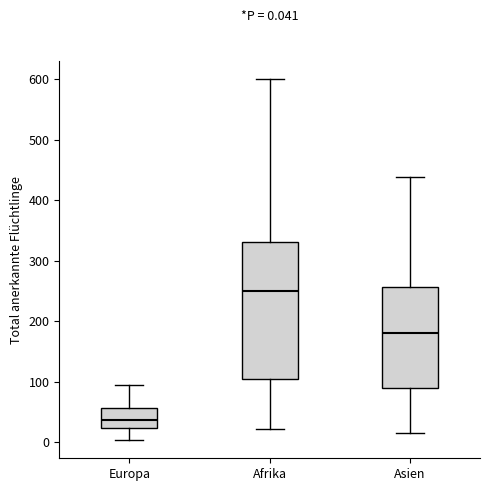

Which box is the tallest, from its lower edge to its upper edge?

Afrika